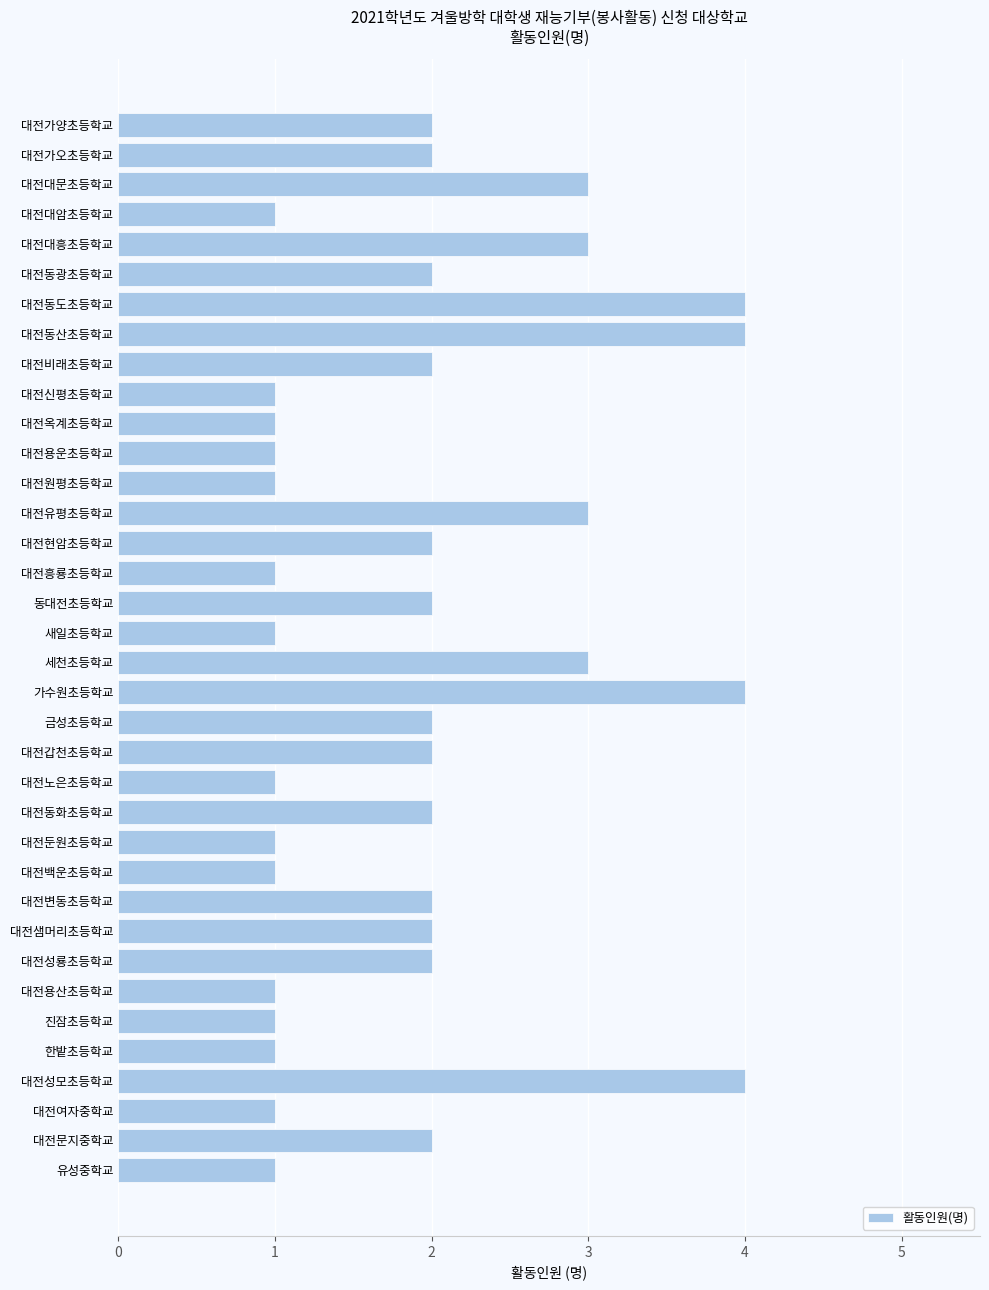

What is the maximum value shown in the chart?

4